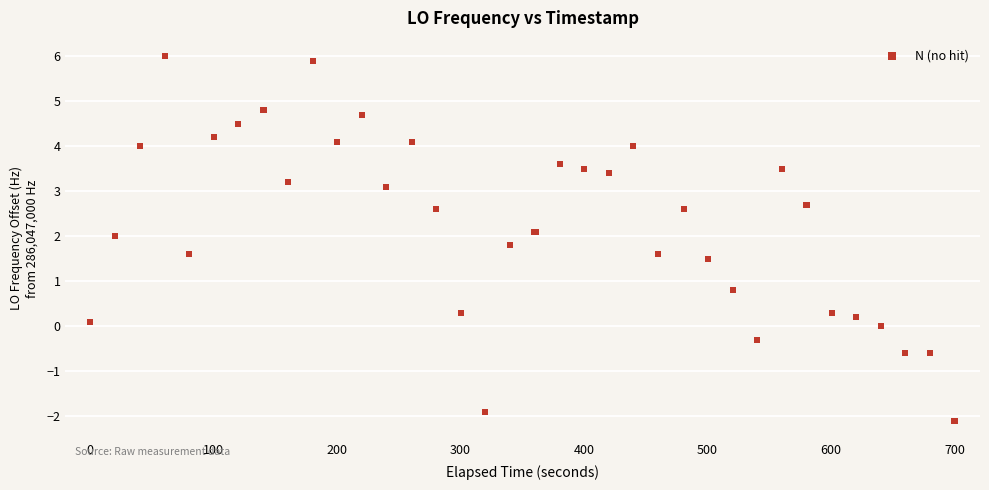

What Y value in the scatter plot is closest to 1?

0.8